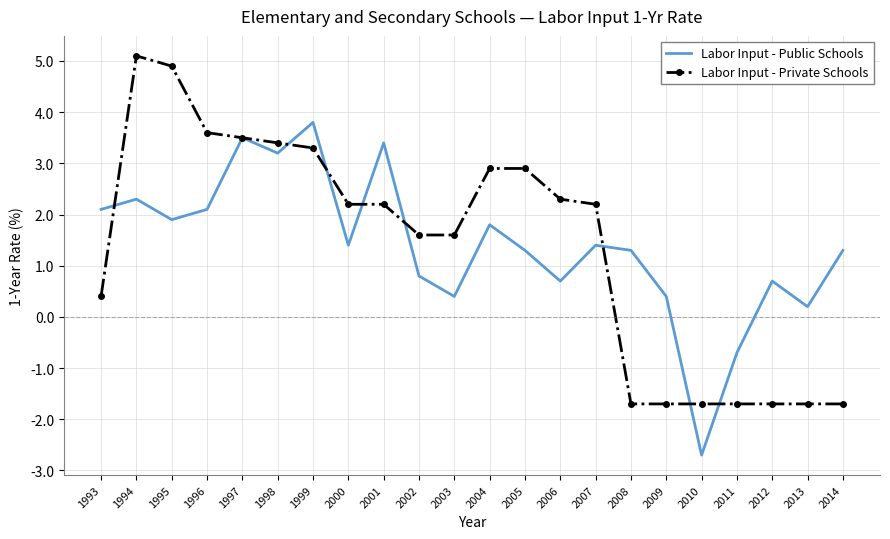

What is the average value of the Labor Input - Public Schools series?

1.4